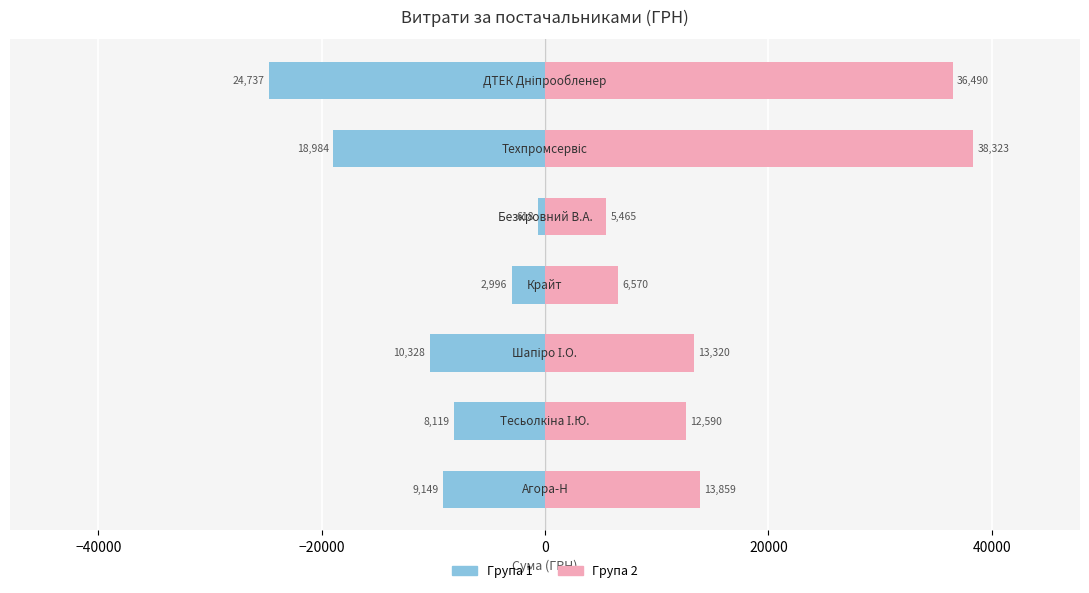

True or false: Група 1 has a value of -4801.0 at 0.

False